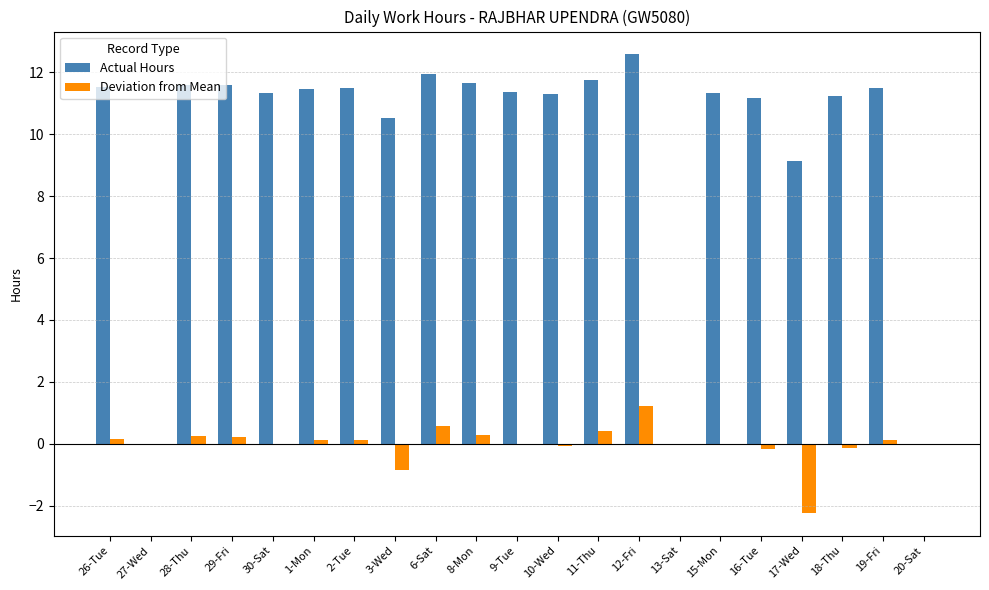

At which category is the sum across all series the highest?

12-Fri